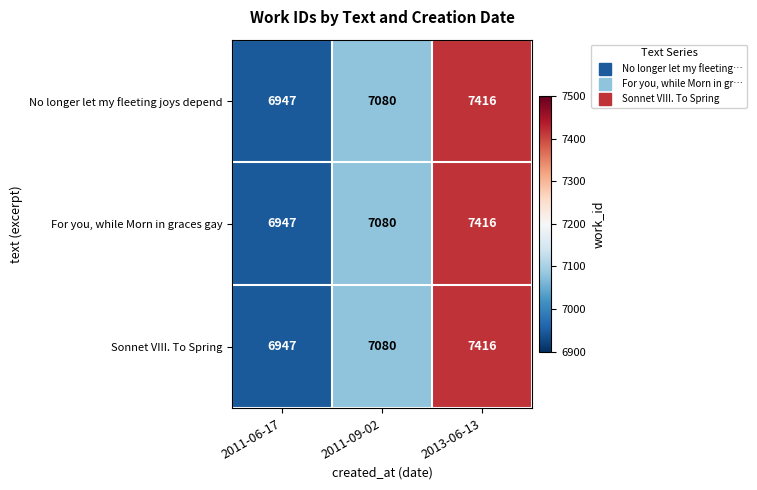

What is the total value across all series at 2011-06-17?

20841